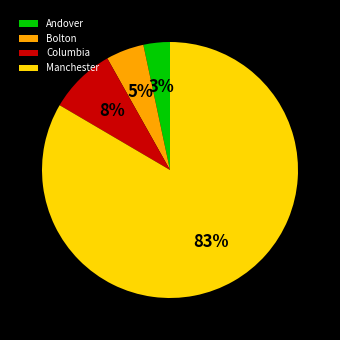

What percentage is the Andover slice, to the nearest percent?

3%